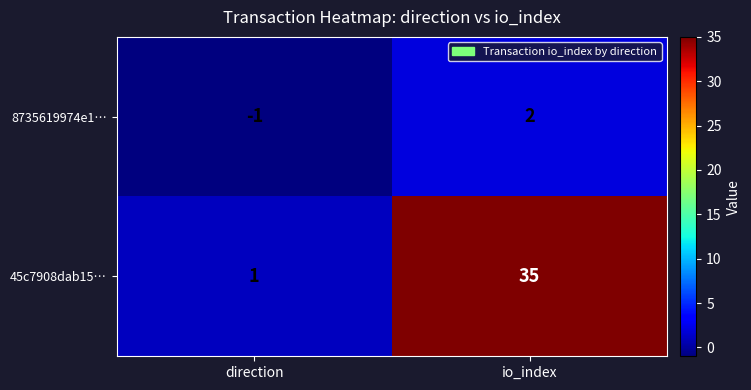

How many data points in 45c7908dab15… are less than 35?

1